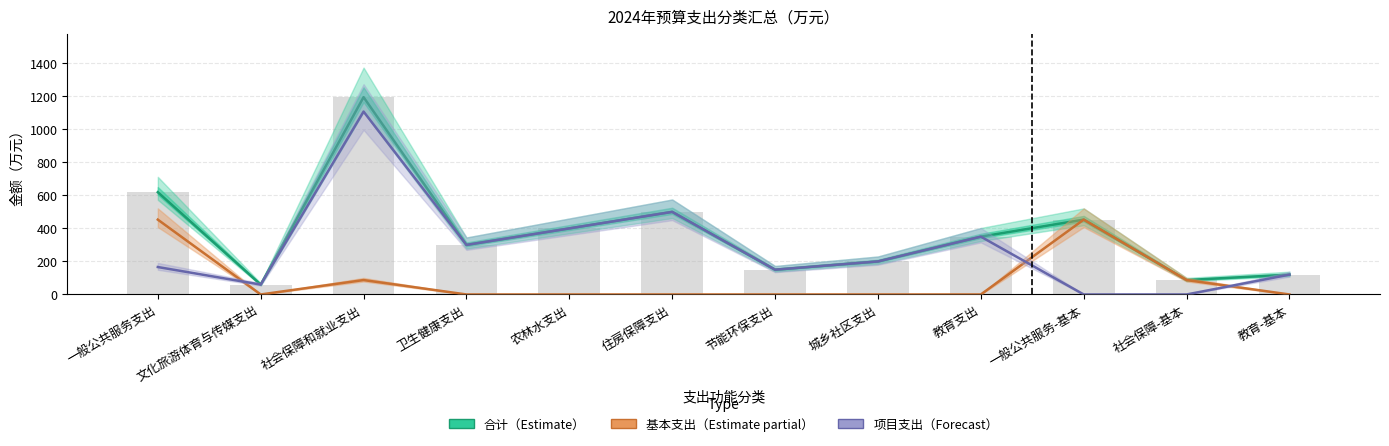

How many values in the 合计（Estimate） series are below 350?

6